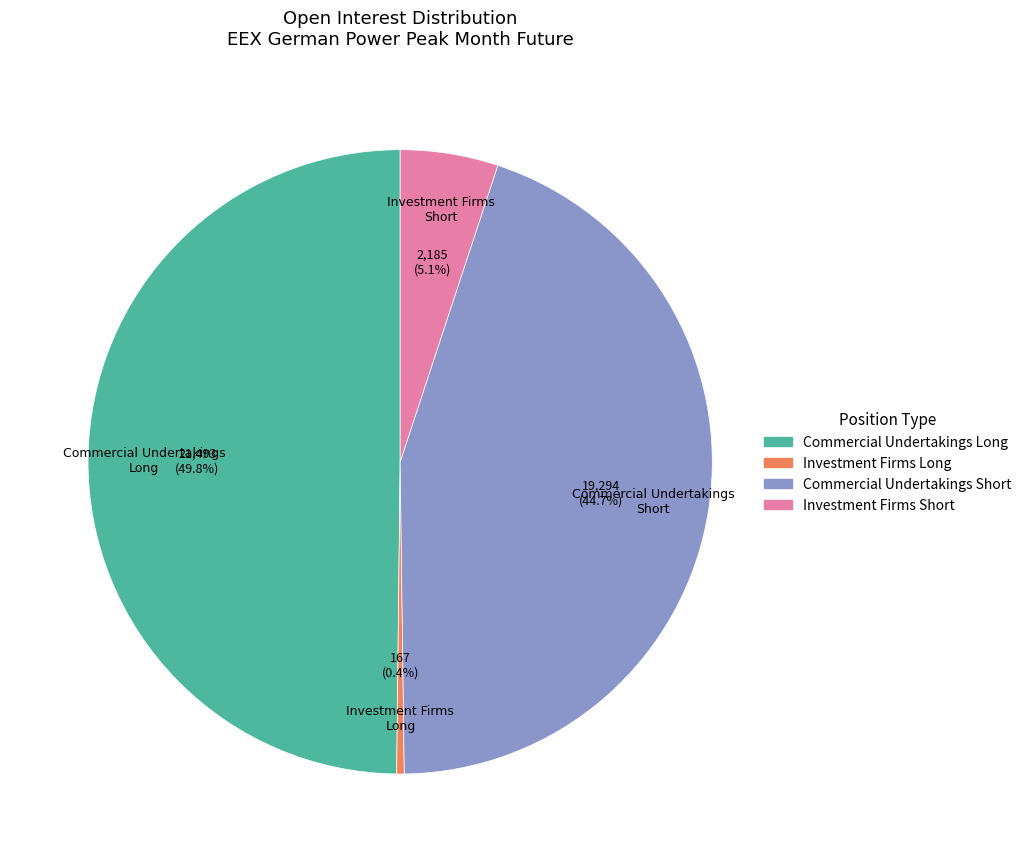

Between Investment Firms Long and Commercial Undertakings Long, which is larger?

Commercial Undertakings Long